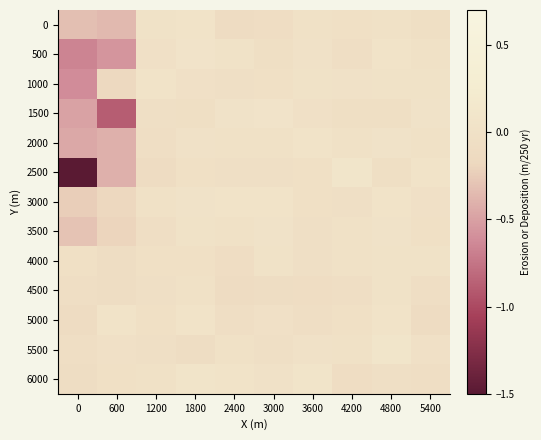

At 4800, list the series in order from smallest to largest.

2500, 1500, 6000, 0, 4500, 1000, 4000, 3500, 2000, 5000, 3000, 500, 5500